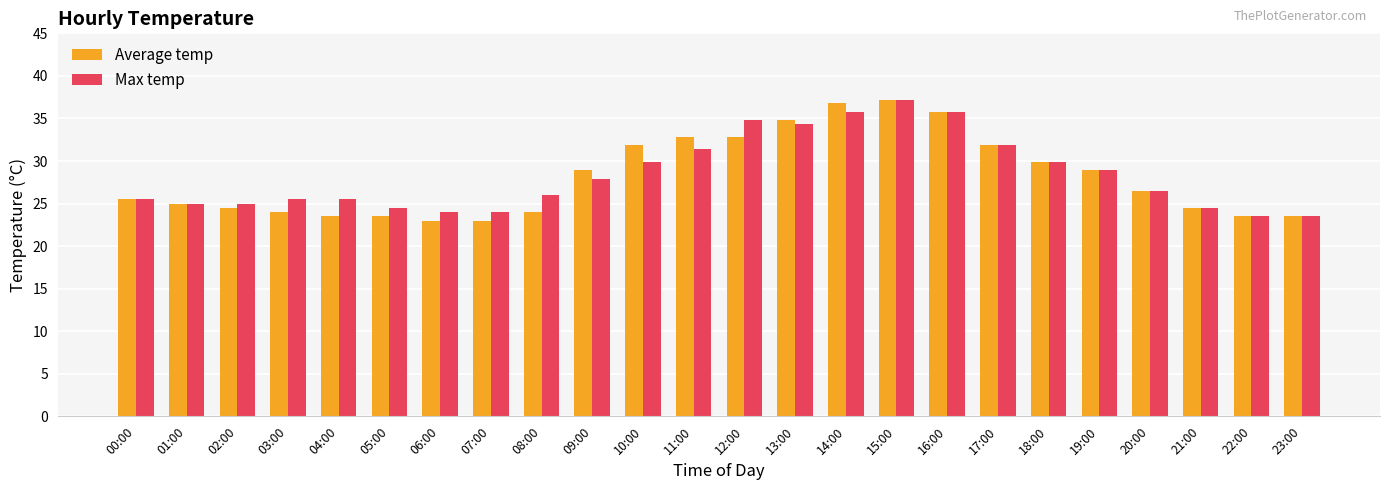

What is the maximum value shown in the chart?

37.2